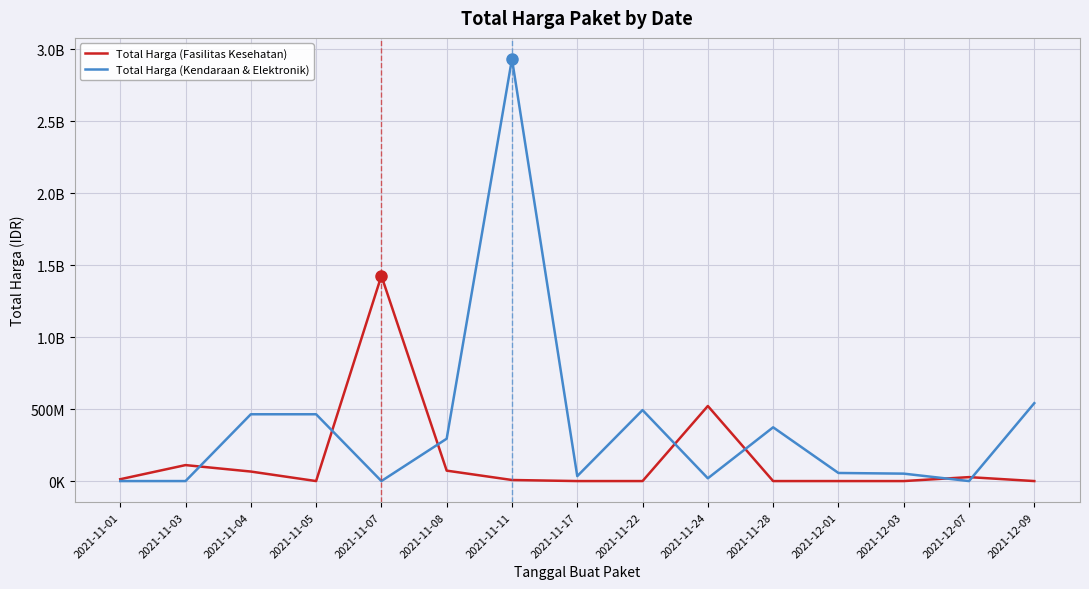

What is the label of the 13th point from the right?

2021-11-04